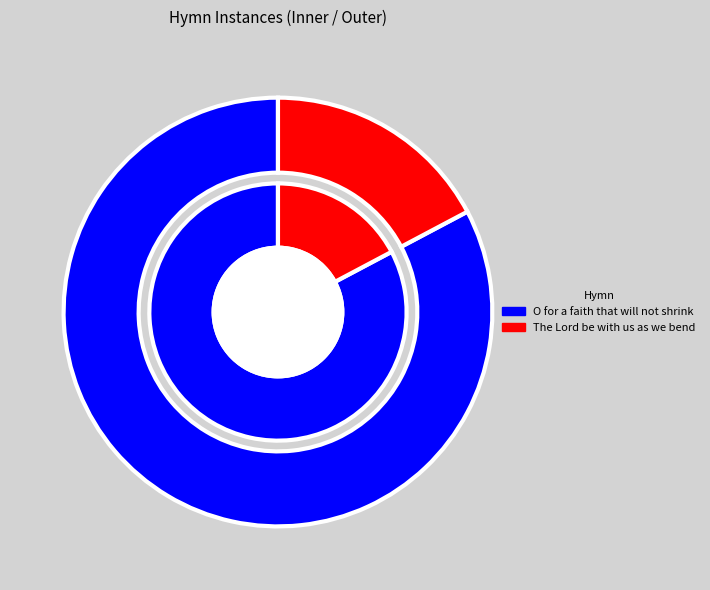

Is the sum of The Lord be with us as we bend and O for a faith that will not shrink greater than half?

Yes